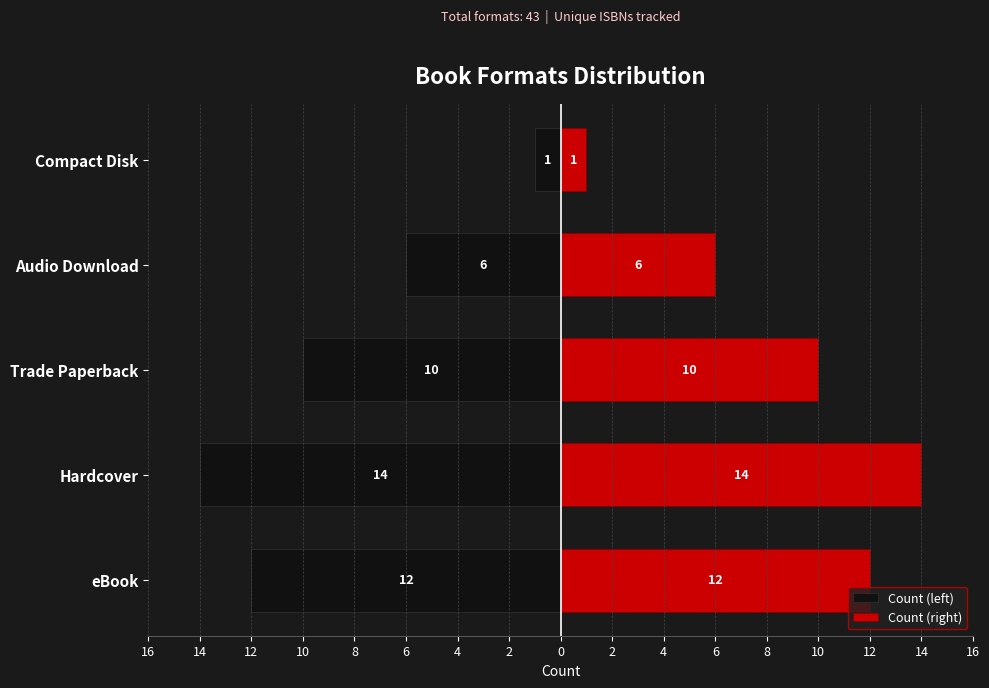

What is the value of the Count (left) bar at the 5th from the left?

-1